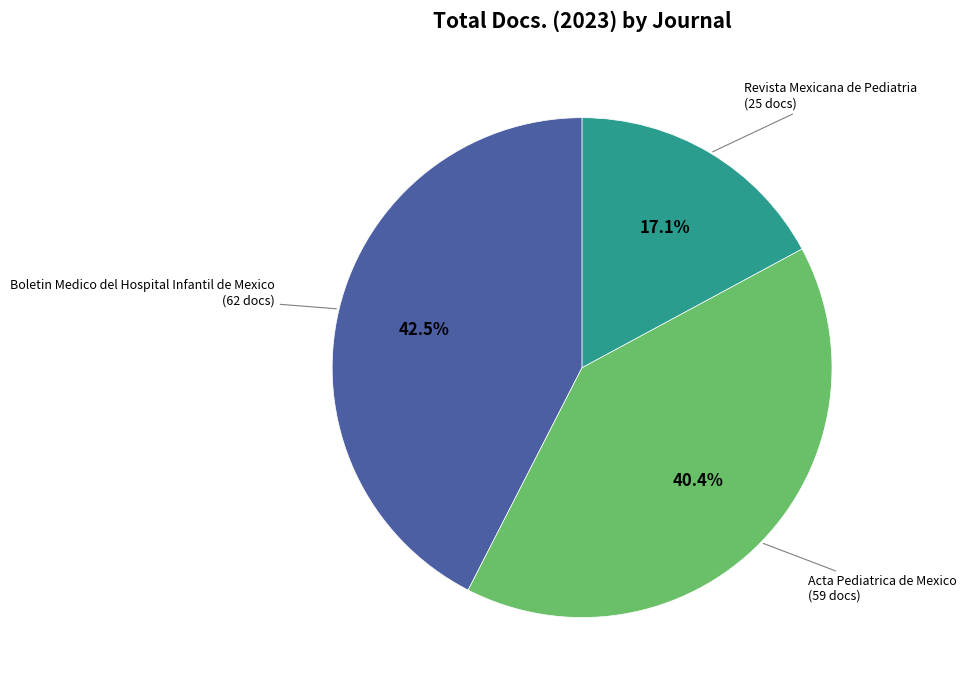

What is the largest slice in the pie chart?

Boletin Medico del Hospital Infantil de Mexico